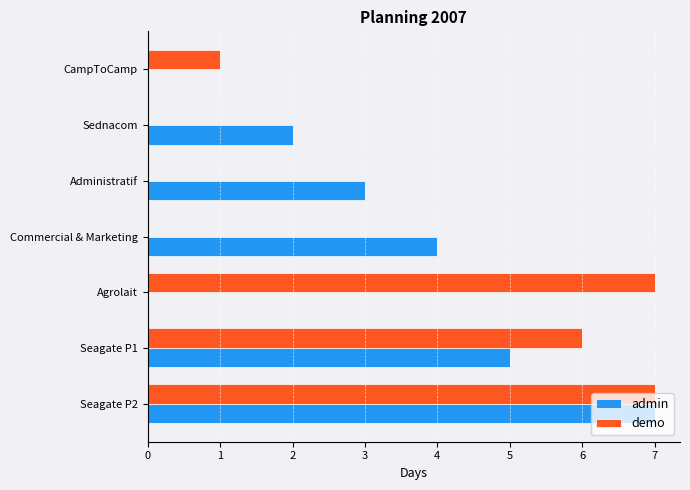

At which label does admin reach its peak?

Seagate P2